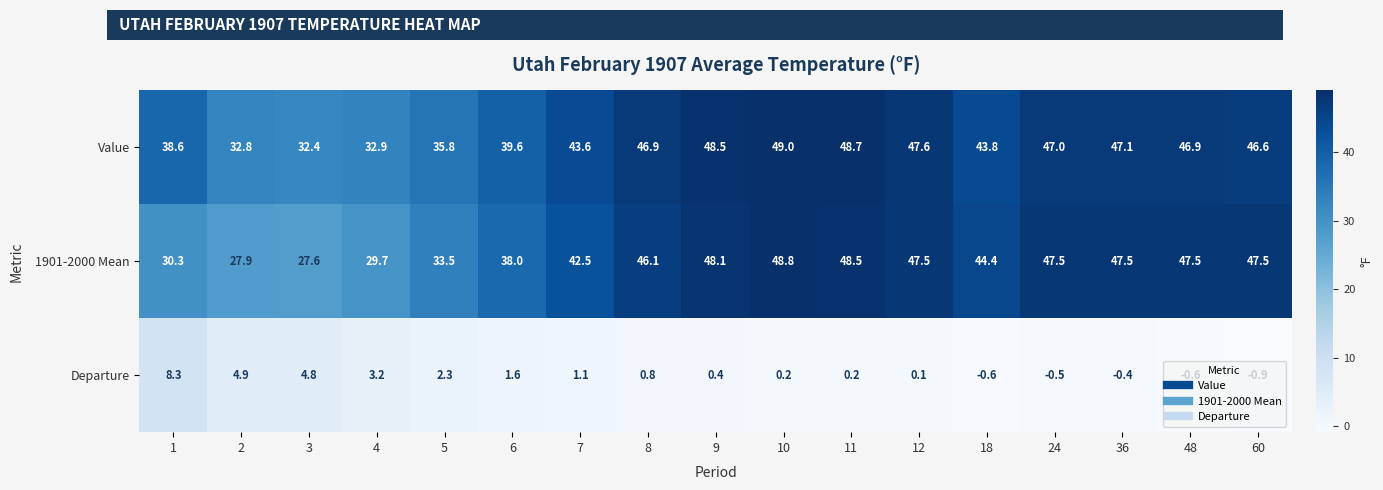

Which series has the widest spread of values?

1901-2000 Mean